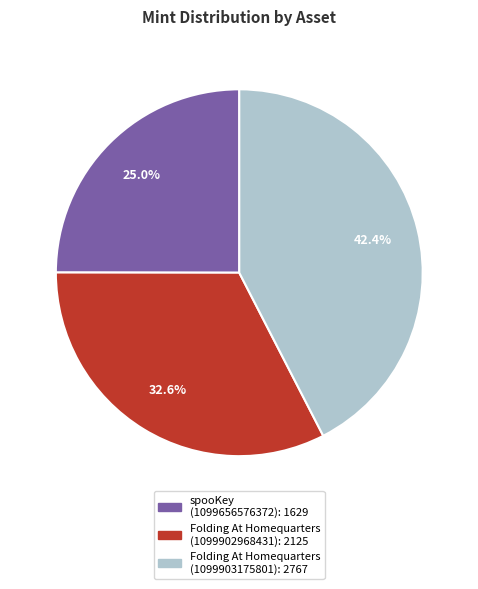

How many slices are in this pie chart?

3